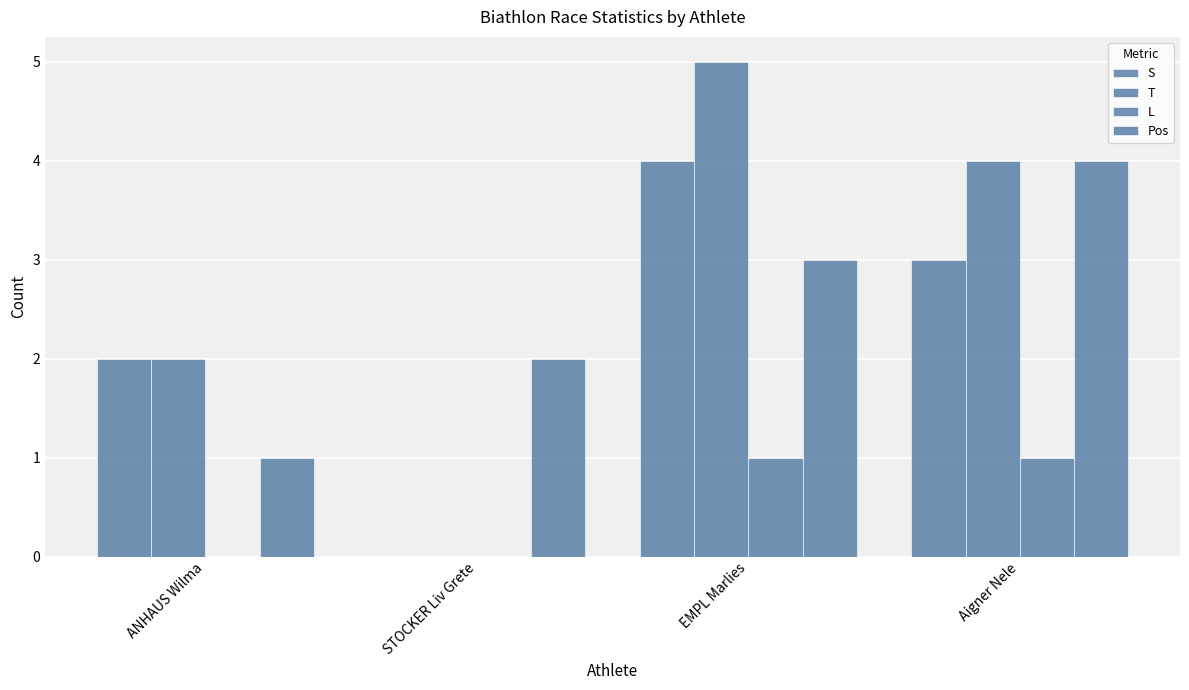

At which label does S first exceed 3?

EMPL Marlies